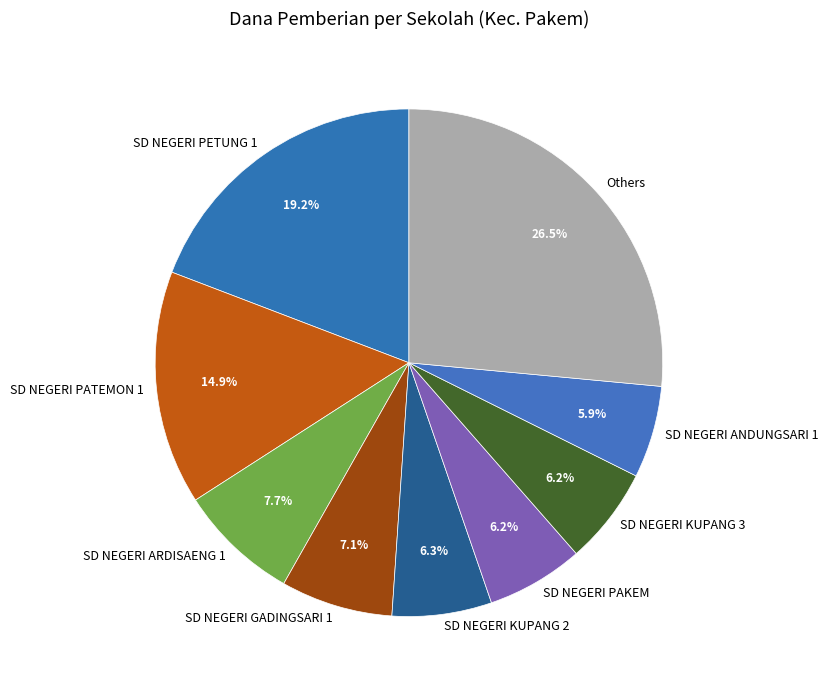

Which slice is the largest?

Others